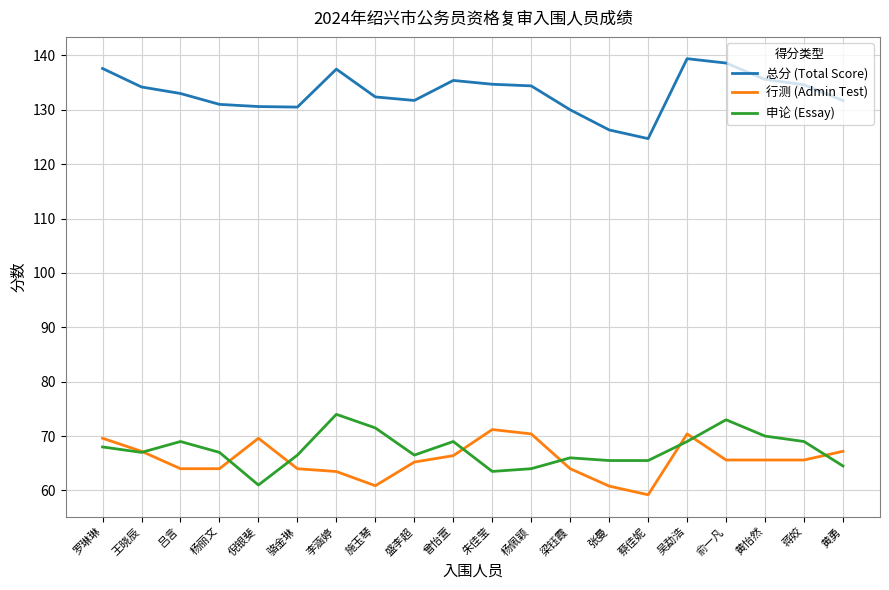

Which series ends up on top after the final intersection of 行测 (Admin Test) and 申论 (Essay)?

行测 (Admin Test)